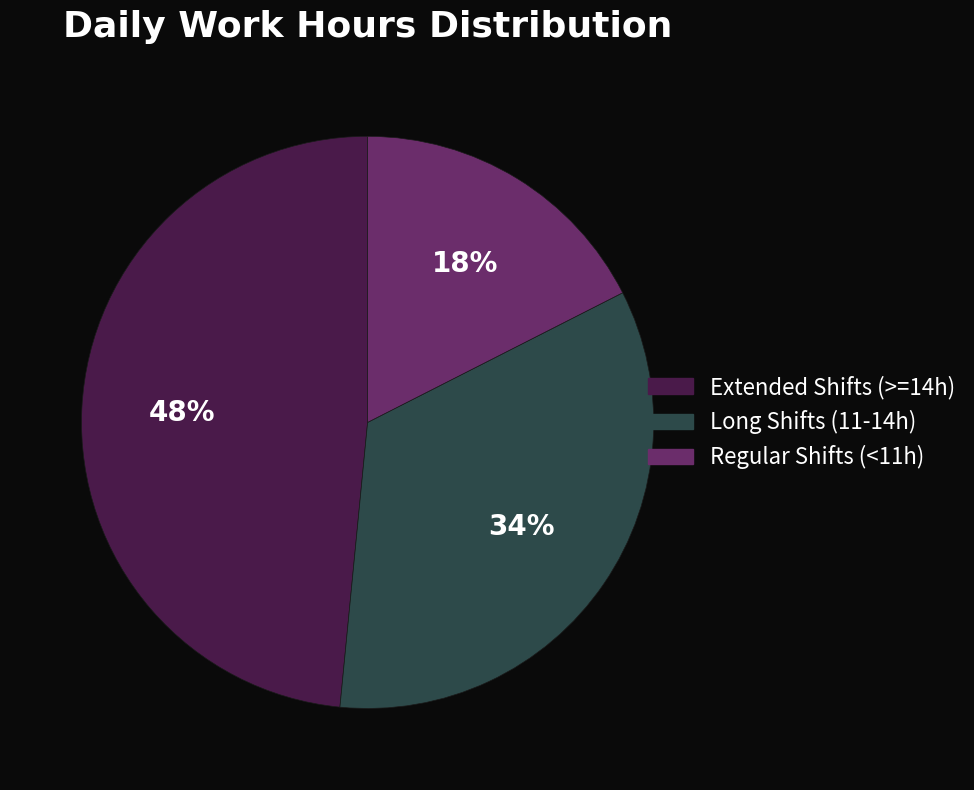

Does any single category account for the majority?

No